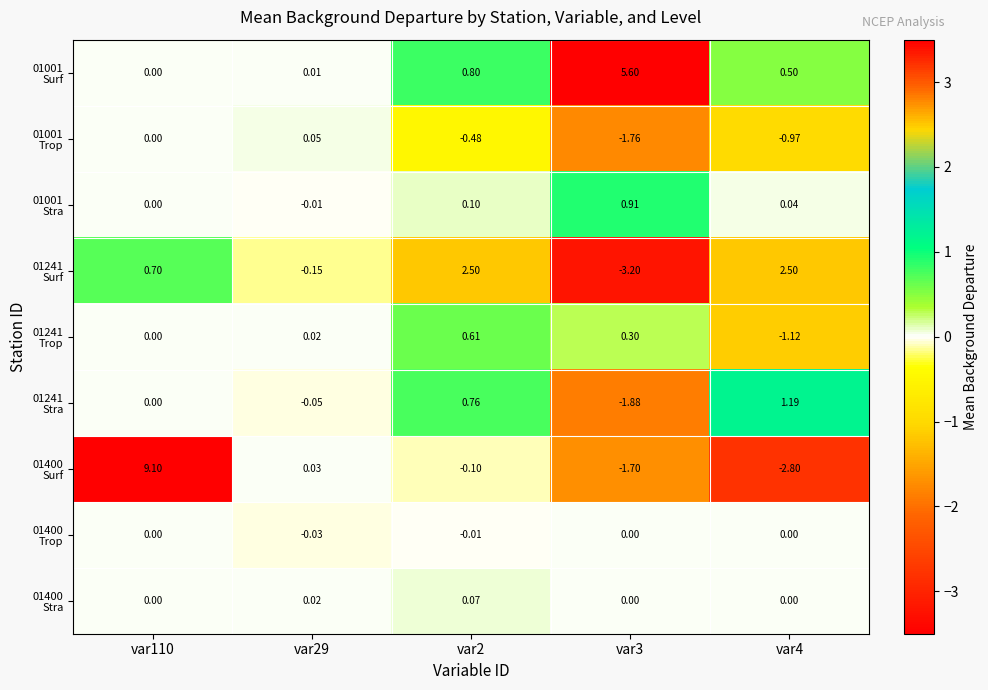

How many data points does each series have?

5